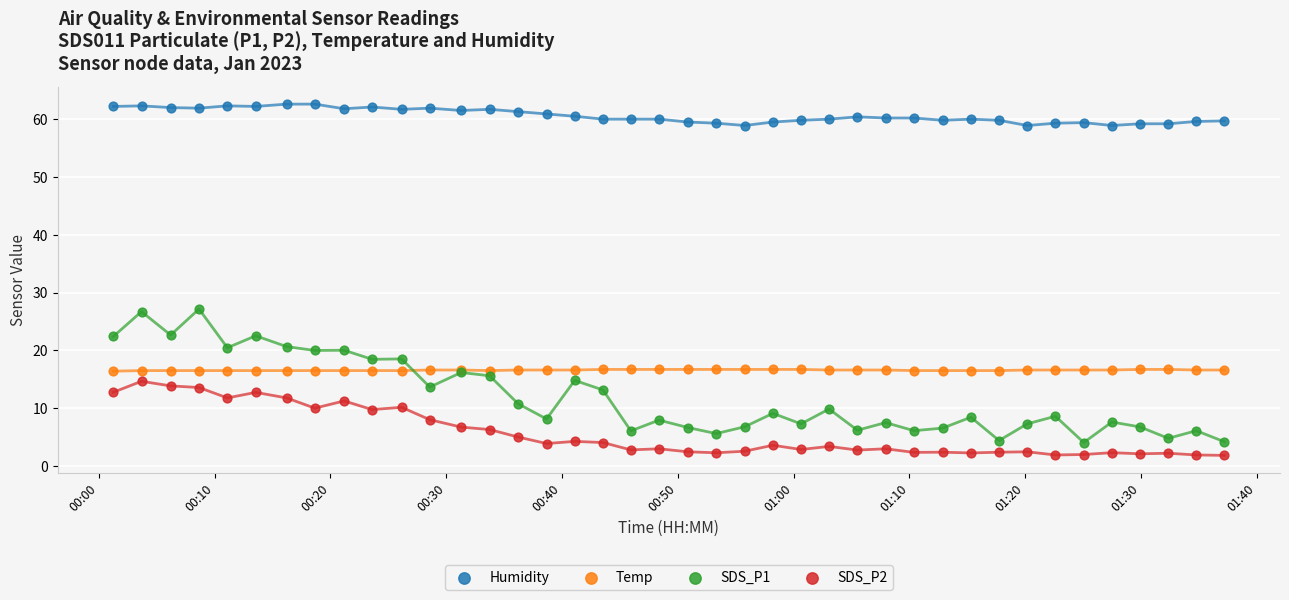

Which series contains the lowest Y value?

SDS_P2